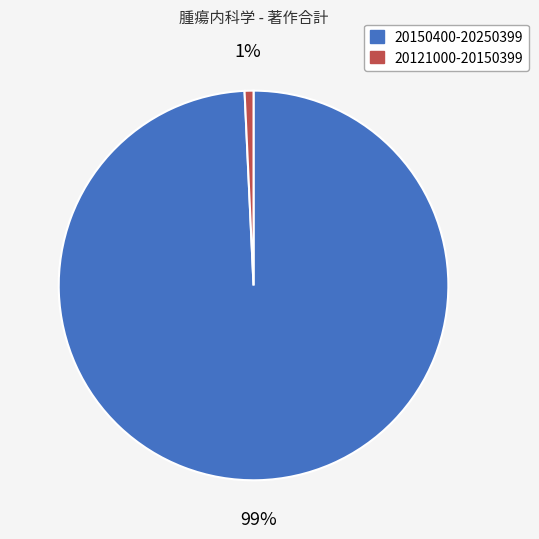

Is there a majority slice in this chart?

Yes